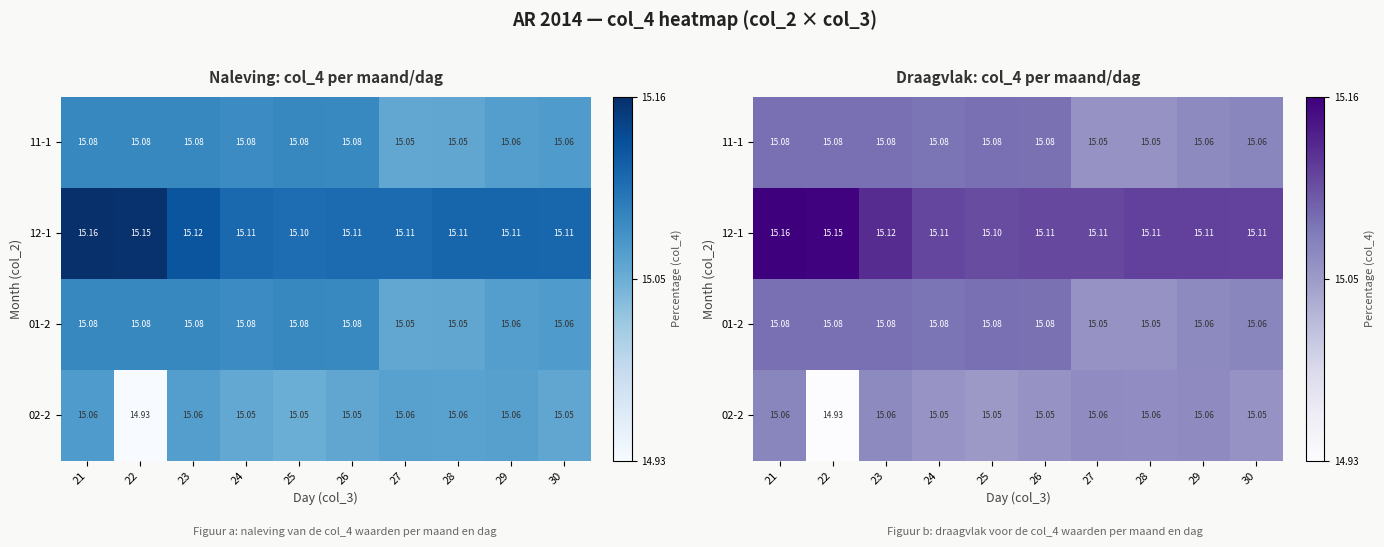

At how many categories does at least one series exceed 15?

10